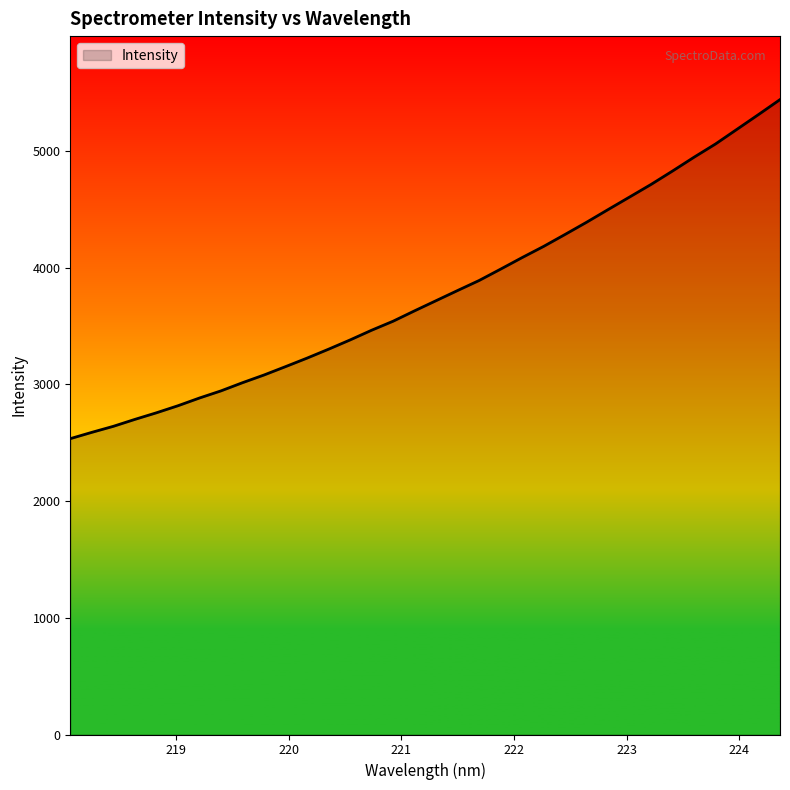

What is the difference between the maximum and minimum values?

2904.9